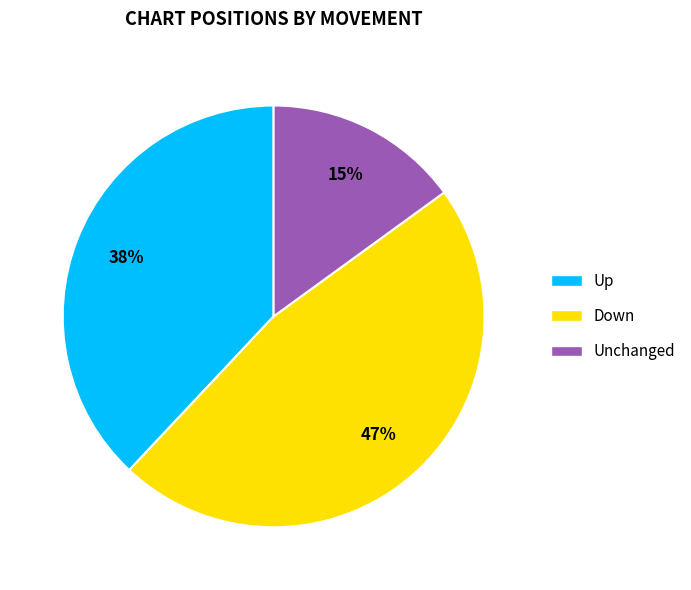

Is there any slice that represents more than half of the pie?

No